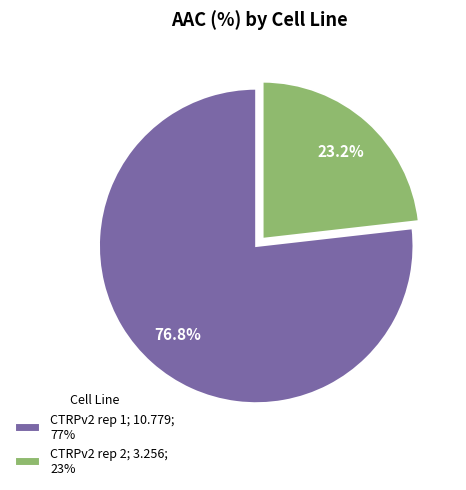

How many segments does this pie chart have?

2